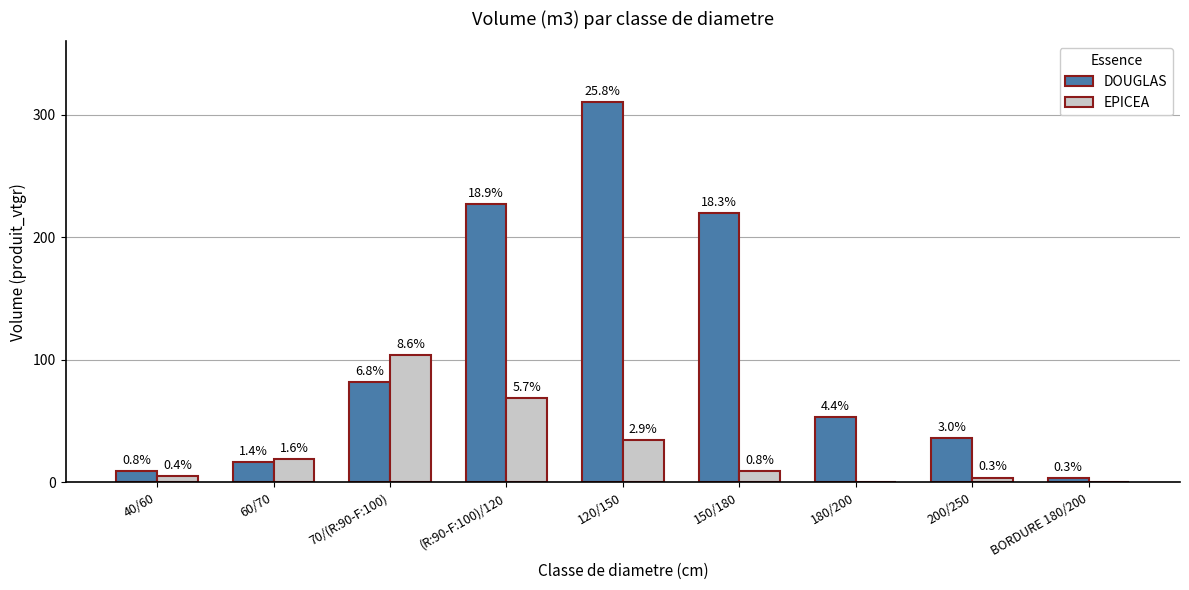

What are all the series names shown in the legend?

DOUGLAS, EPICEA